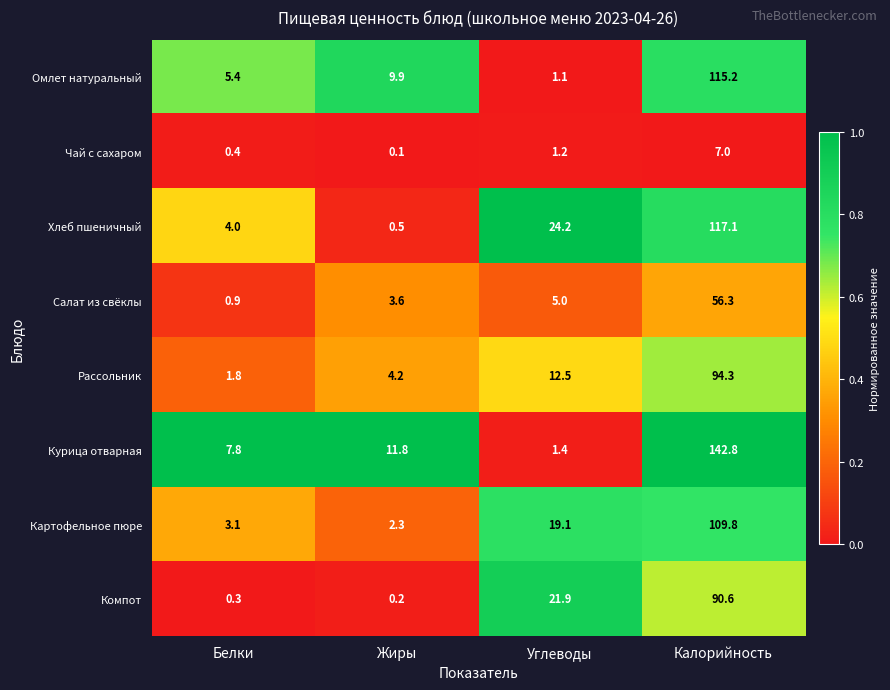

The value of Рассольник at Углеводы is 12.5. True or false?

True